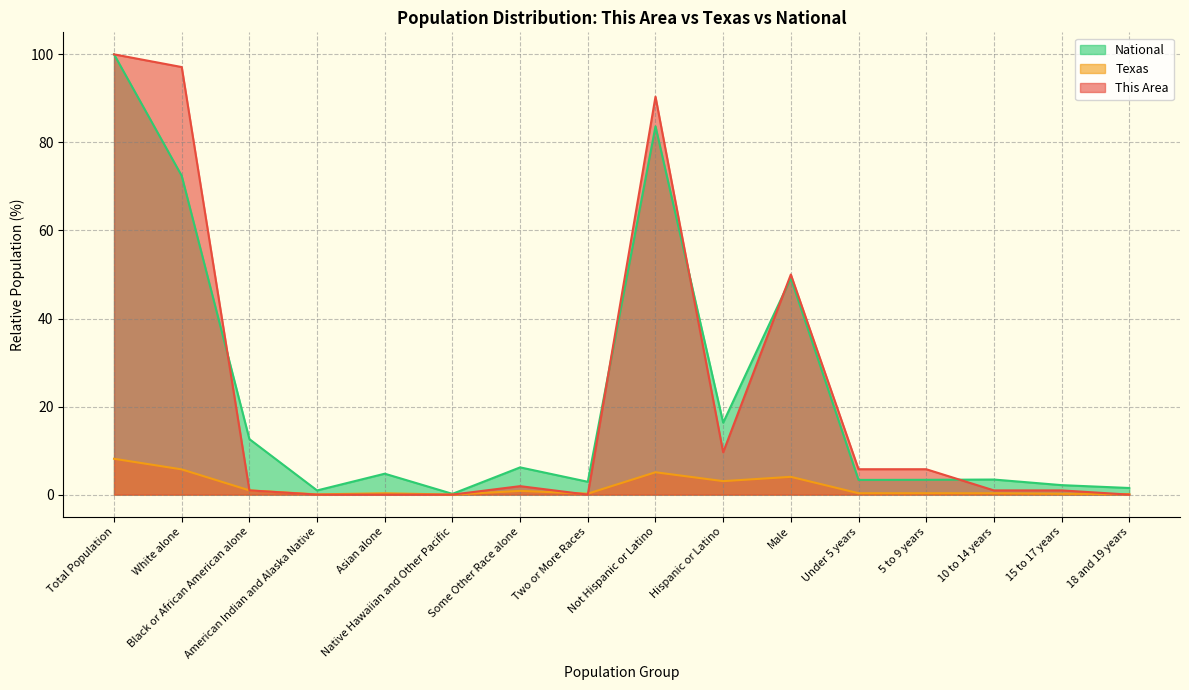

Reading left to right, what are all the values shown in this chart?

This Area: 100.0	97.1	1.0	0.0	0.0	0.0	1.9	0.0	90.4	9.6	50.0	5.8	5.8	1.0	1.0	0.0
Texas: 8.1	5.7	1.0	0.1	0.3	0.0	0.9	0.2	5.1	3.1	4.0	0.3	0.3	0.3	0.2	0.1
National: 100.0	72.4	12.6	0.9	4.8	0.2	6.2	2.9	83.7	16.3	49.2	3.3	3.4	3.4	2.2	1.5